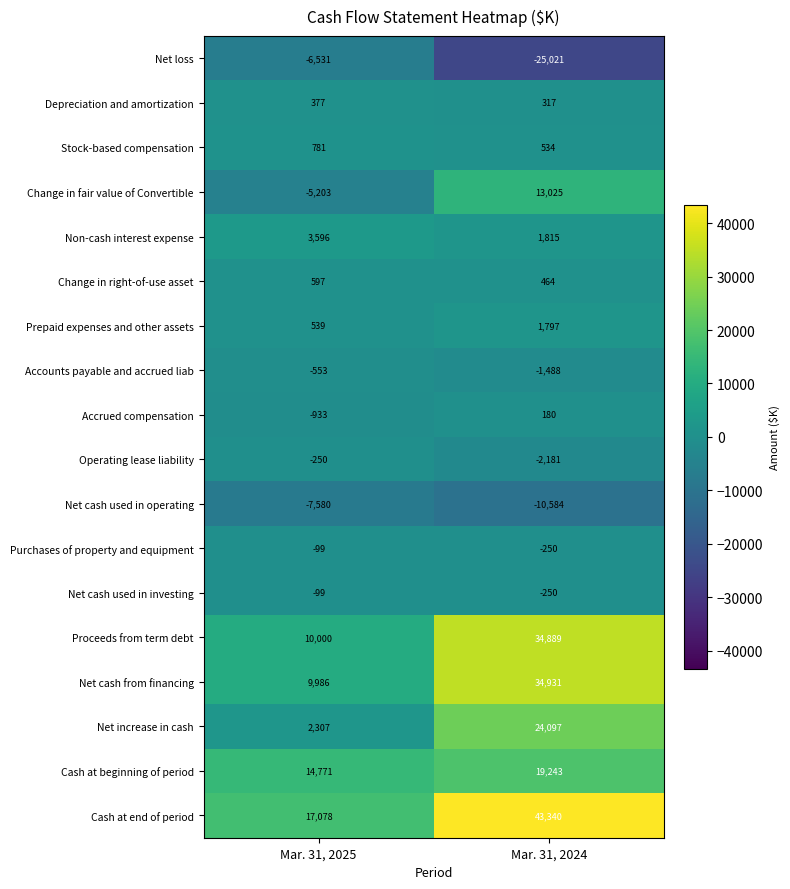

Is it true that Net loss equals -6531 at Mar. 31, 2025?

True